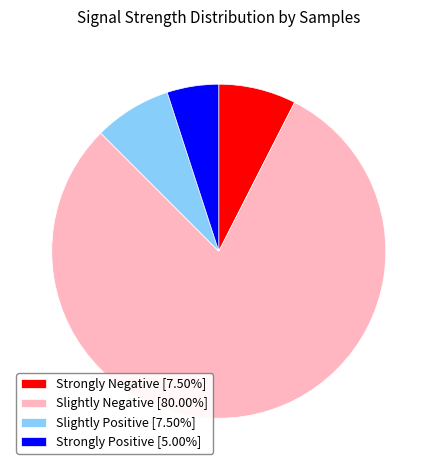

Does Slightly Positive [7.50%] account for over 50% of the chart?

No